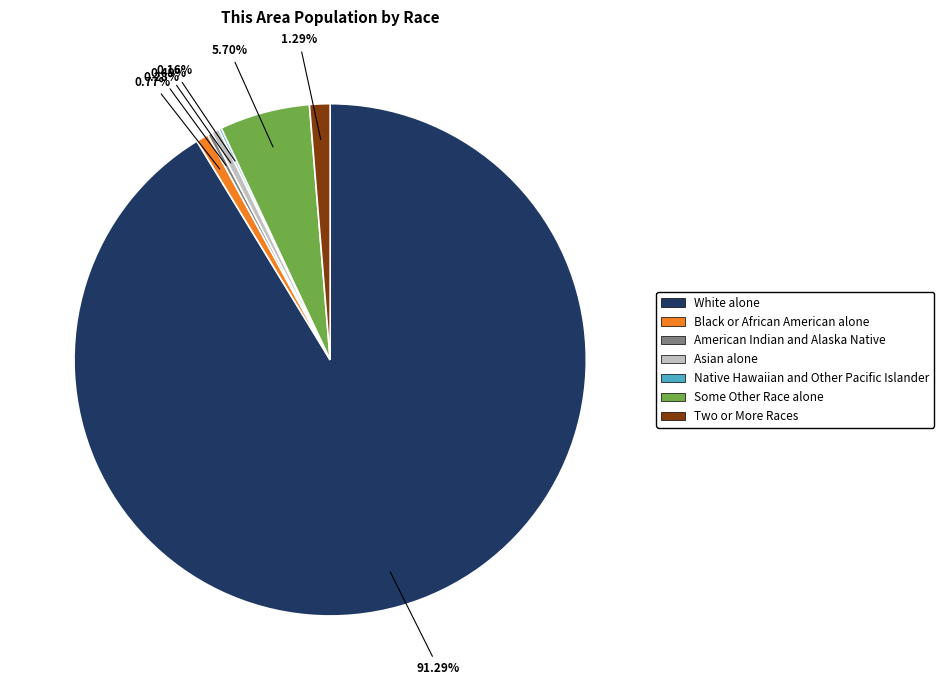

What is the ratio of the value at Two or More Races to the value at Black or African American alone?

1.7